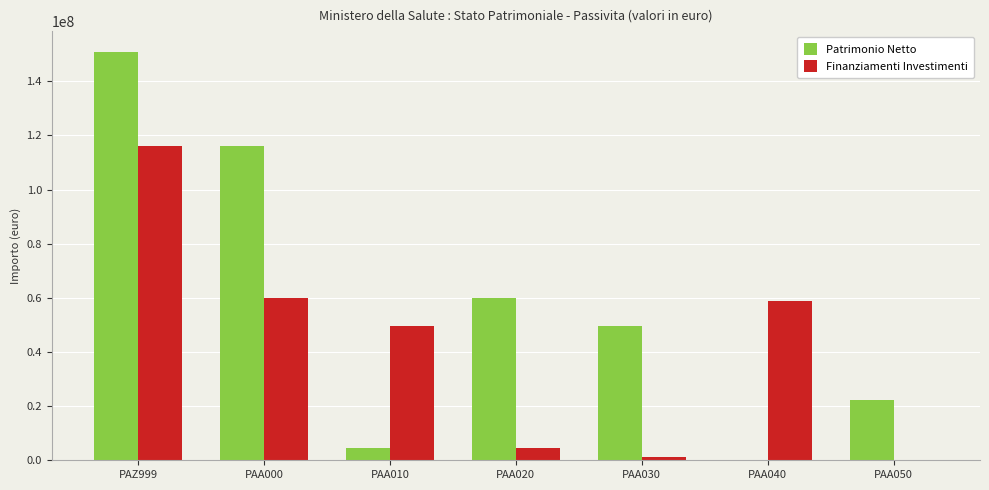

True or false: Finanziamenti Investimenti has a value of 60055818 at PAA000.

True